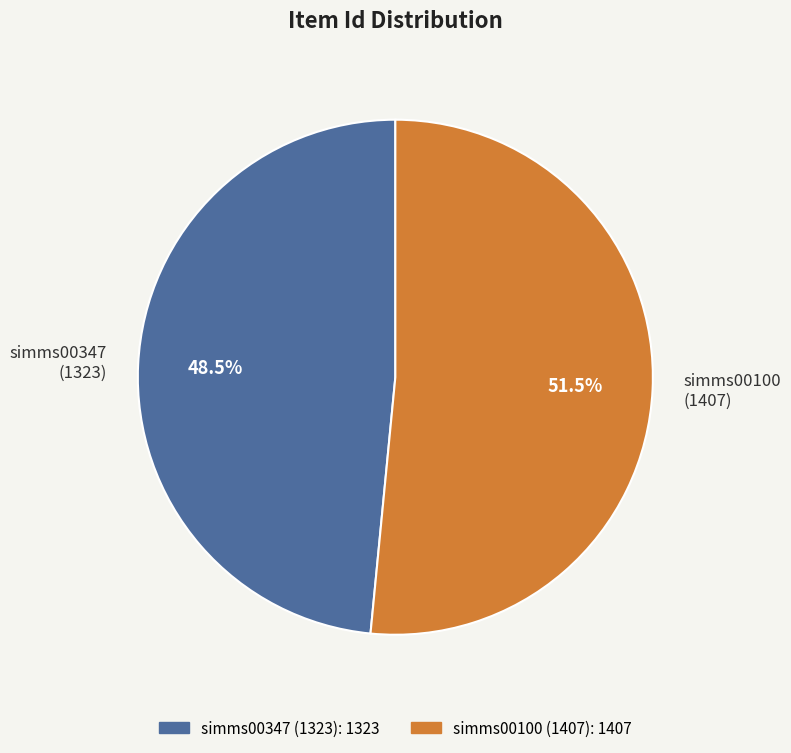

How many slices are in this pie chart?

2